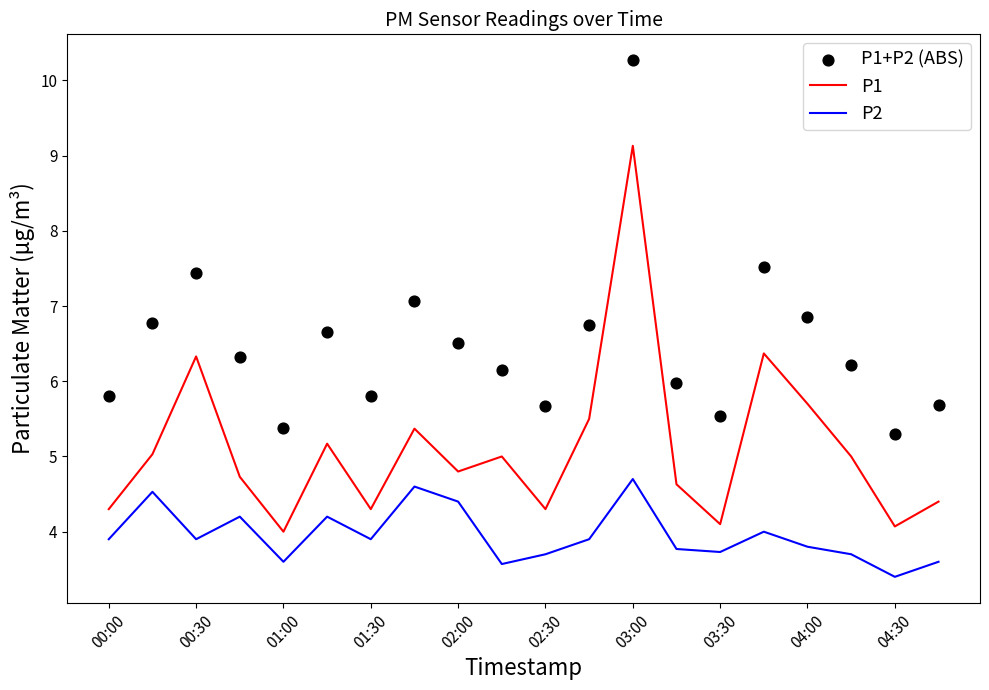

Which series has the largest total across all categories?

P1+P2 (ABS)